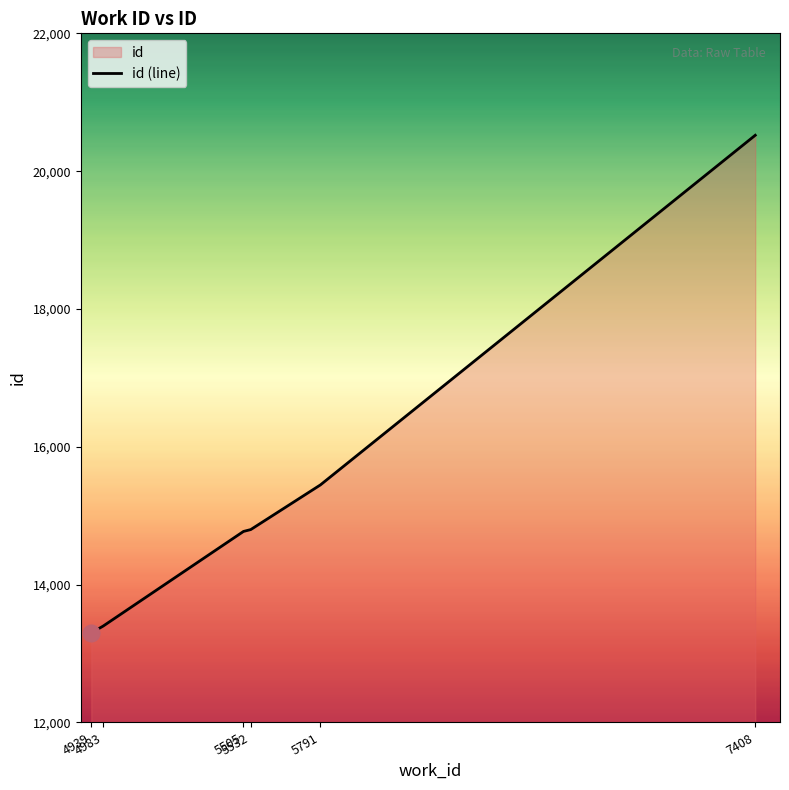

Rank the categories by value from highest to lowest.

7408, 5791, 5532, 5505, 4983, 4939